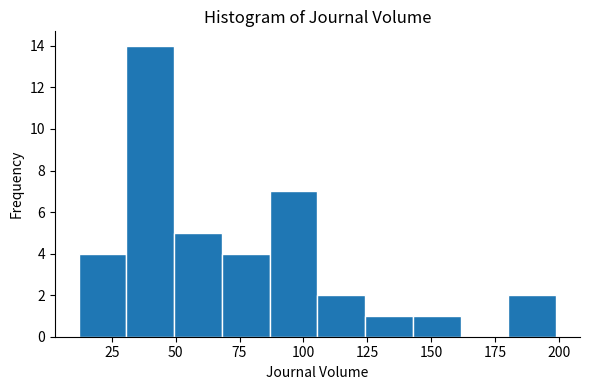

Around what value on the x-axis is the tallest bar? Give the approximate position of its centre, as read against the axis.

40